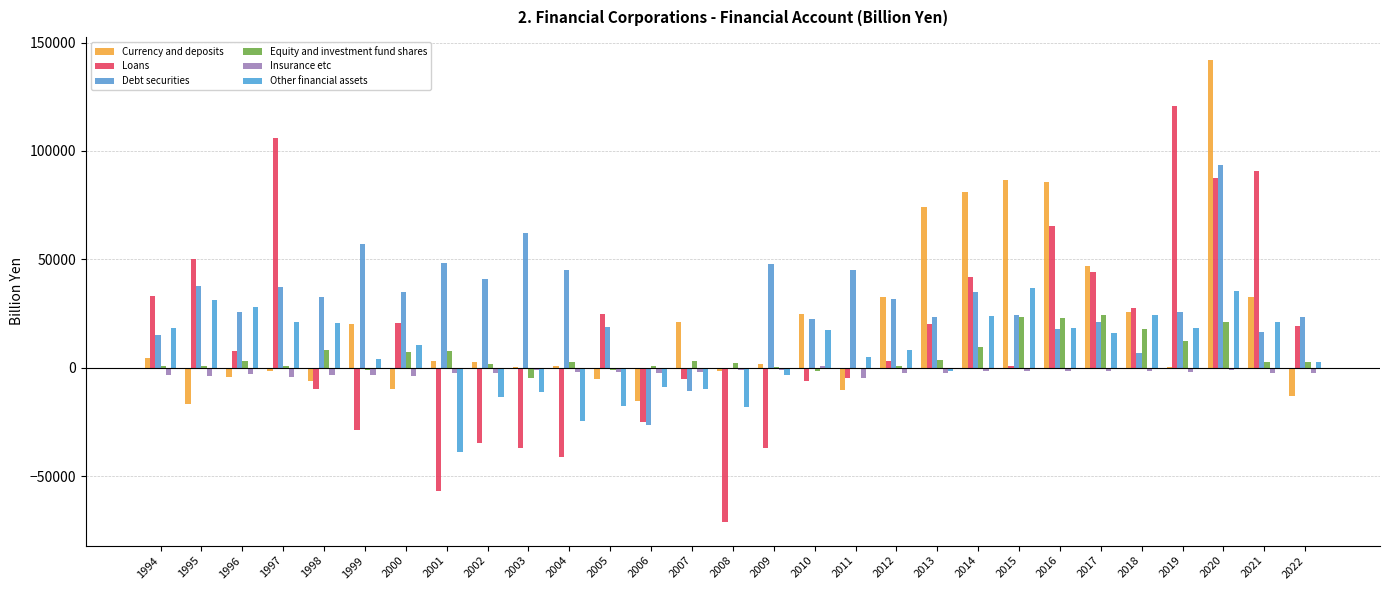

What is the difference between the highest and lowest values at 2016?

87176.6